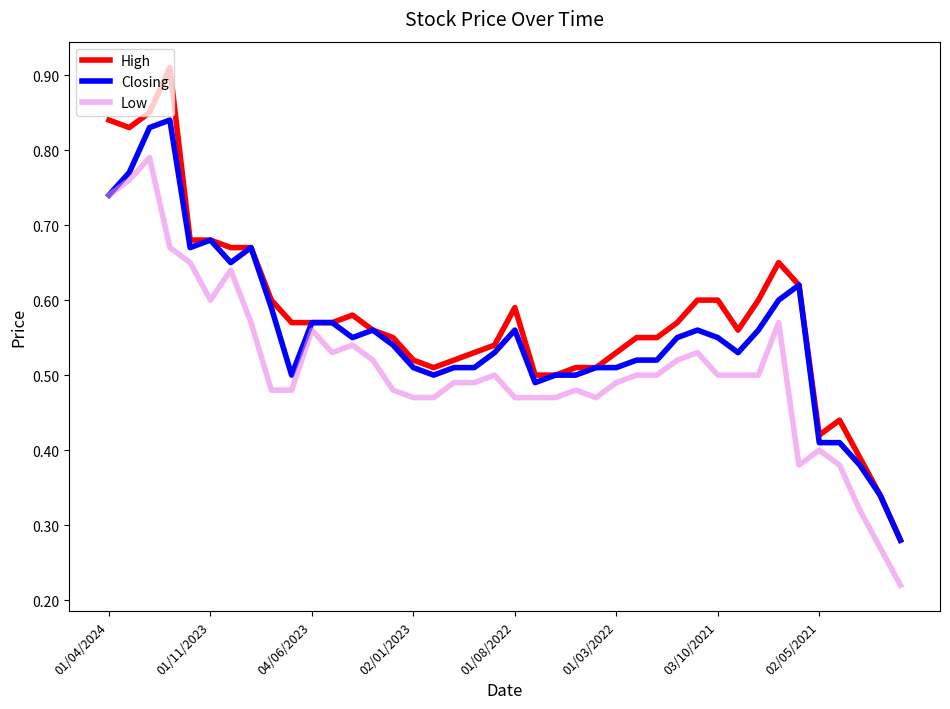

Rank the series by their maximum value, from highest to lowest.

High, Closing, Low